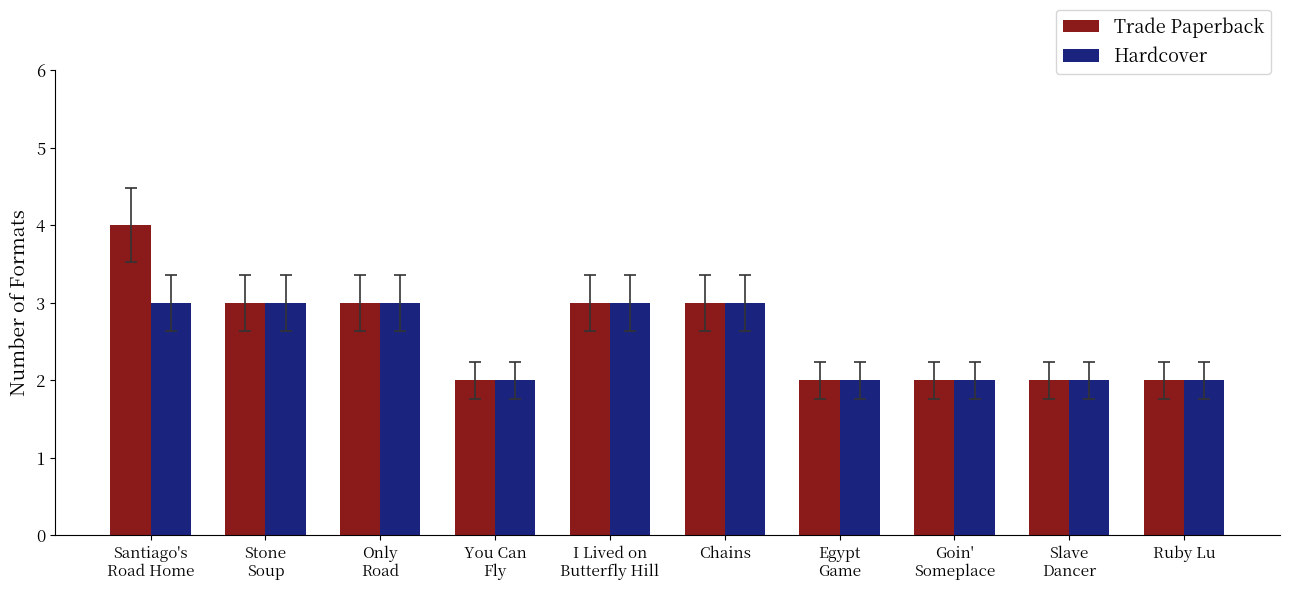

Count the number of categories in the chart.

10